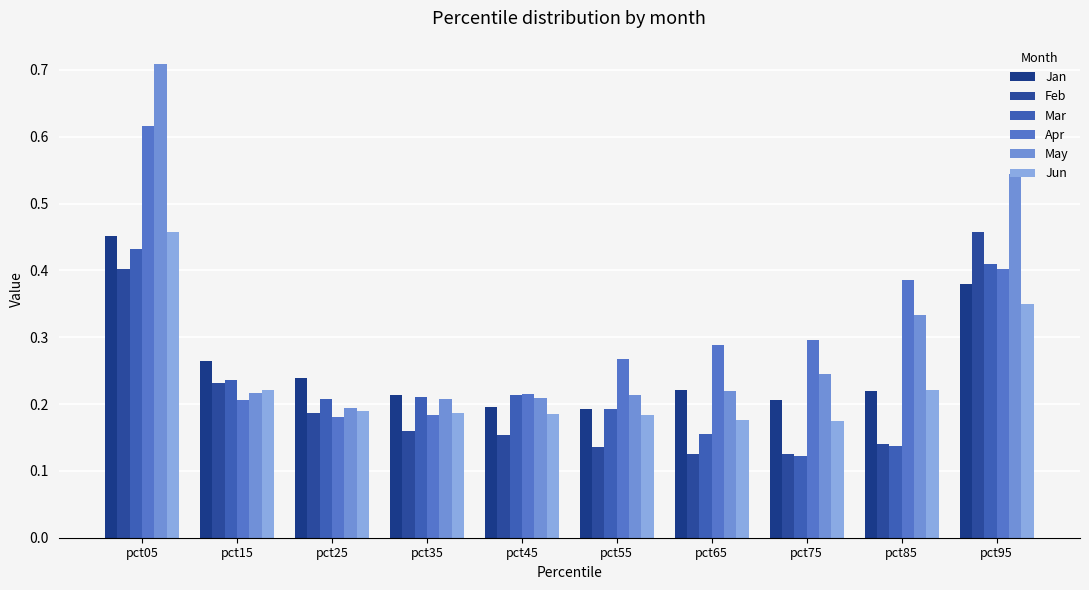

What is the maximum value for Mar?

0.4